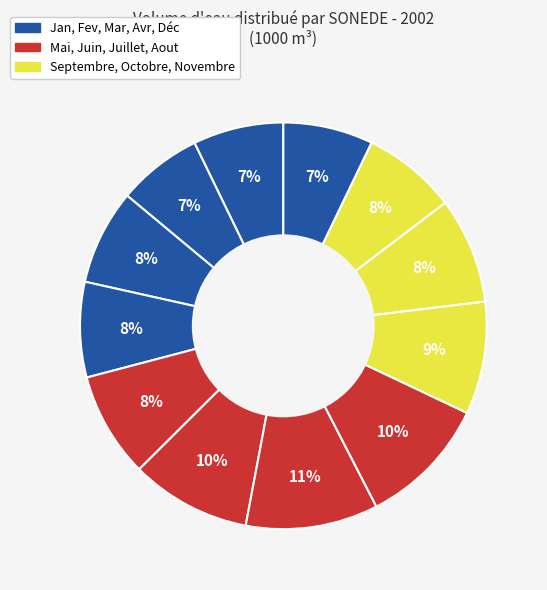

How many segments does this pie chart have?

12